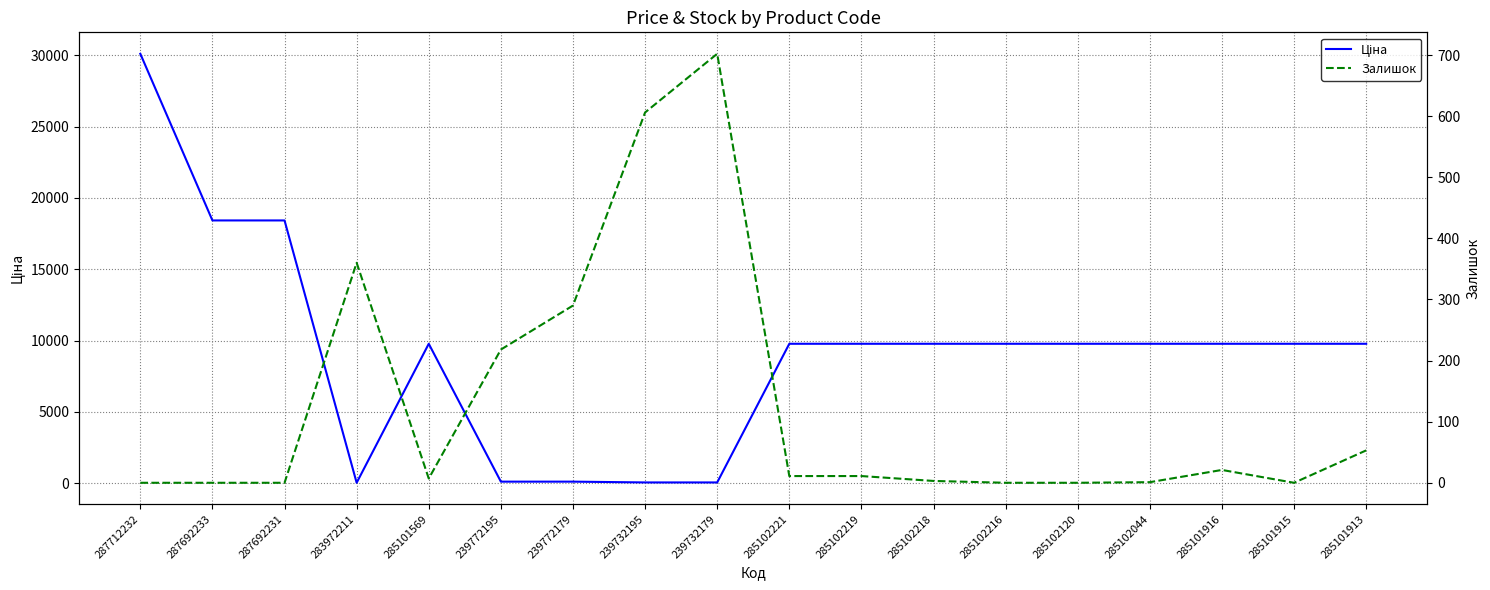

True or false: Залишок has a value of 0.0 at 285102216.

True